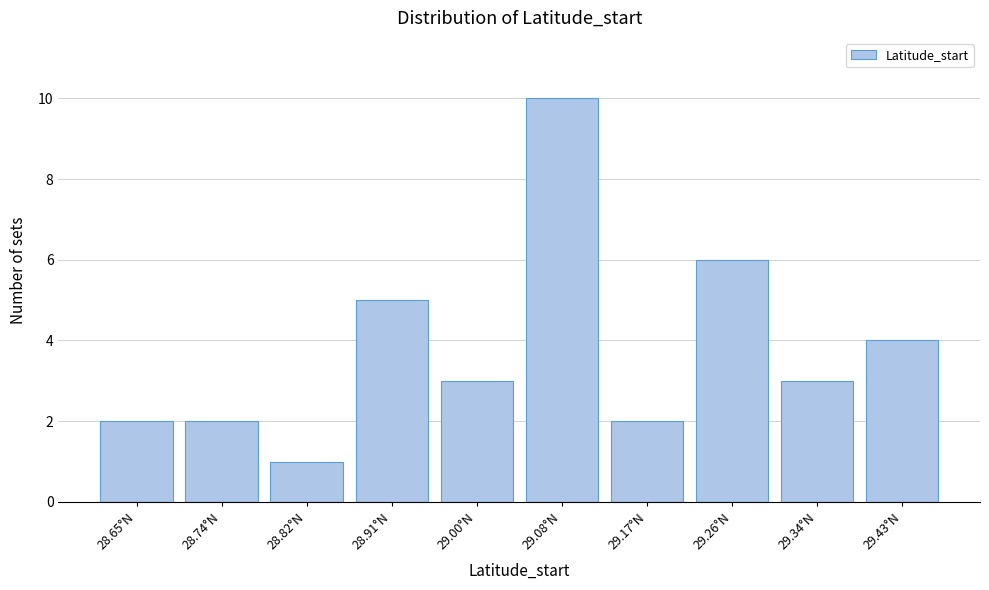

Reading left to right, extract all data points from this chart.

2	2	1	5	3	10	2	6	3	4